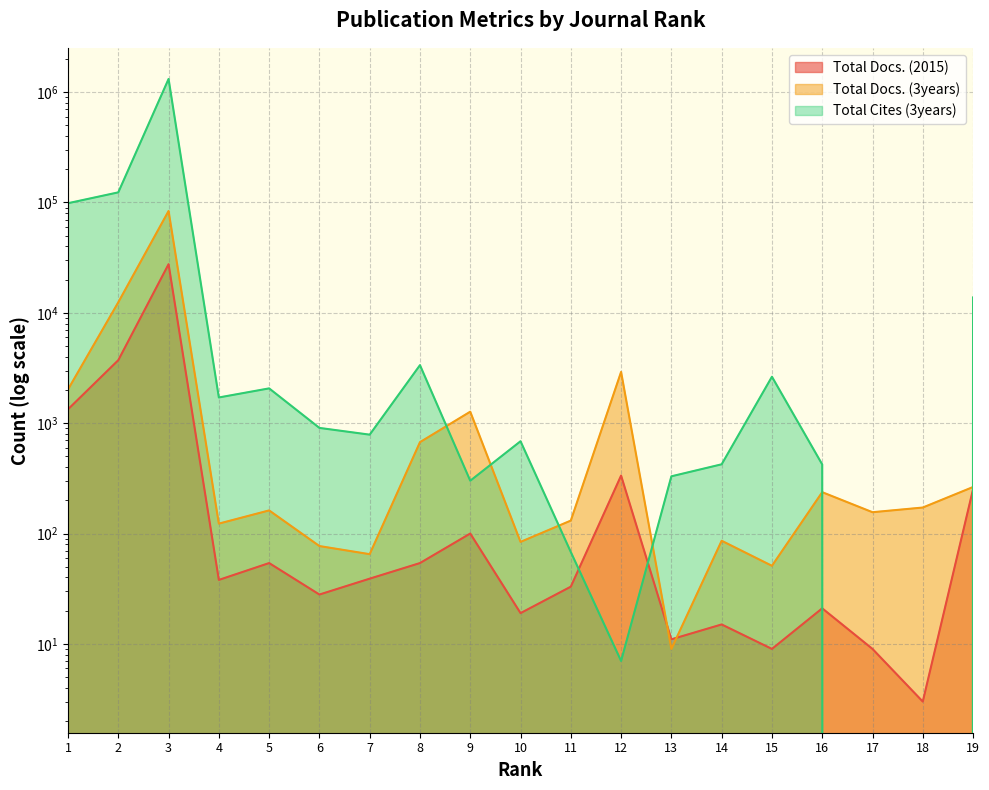

The value of Total Cites (3years) at 10 is 1109. True or false?

False